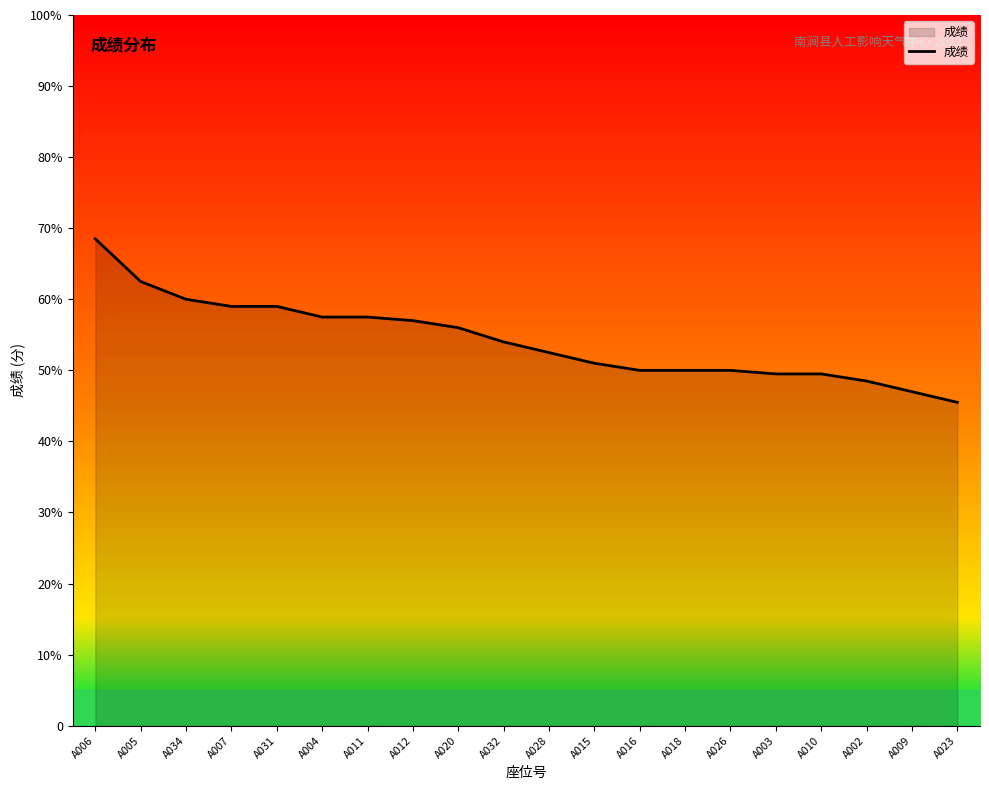

What is the average value?

54.2